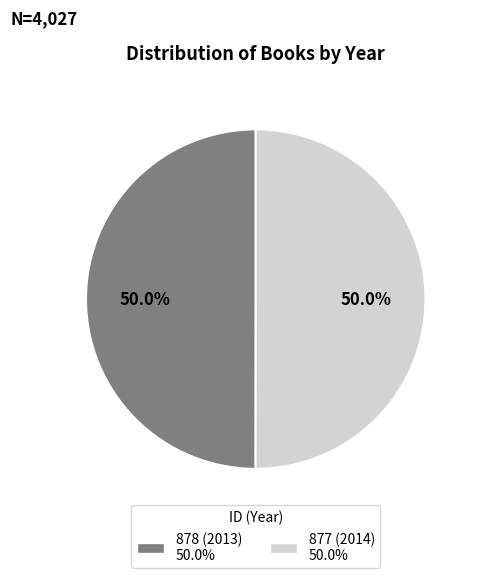

Is it true that 877 (2014) is 44% of the pie?

False